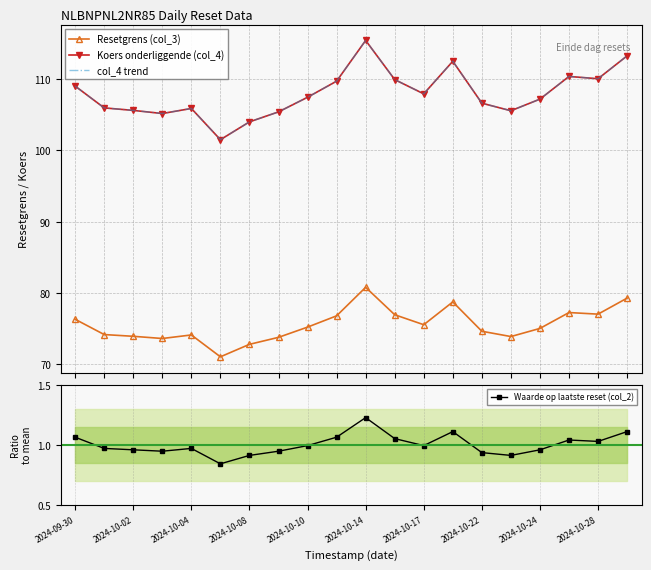

How many interior local valleys does the Waarde op laatste reset (col_2) series have?

5